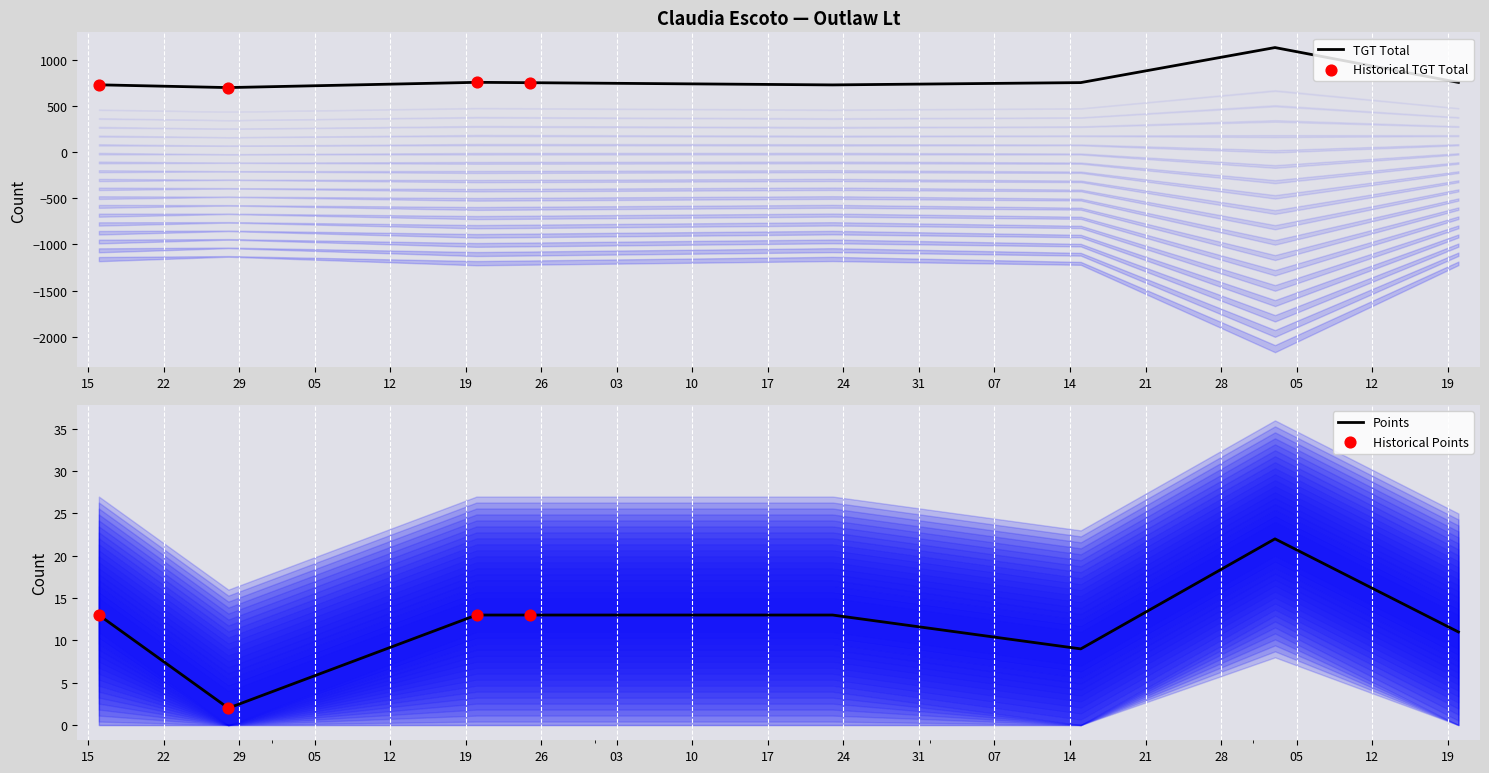

What is the total value across all series at 2021-07-20?

764